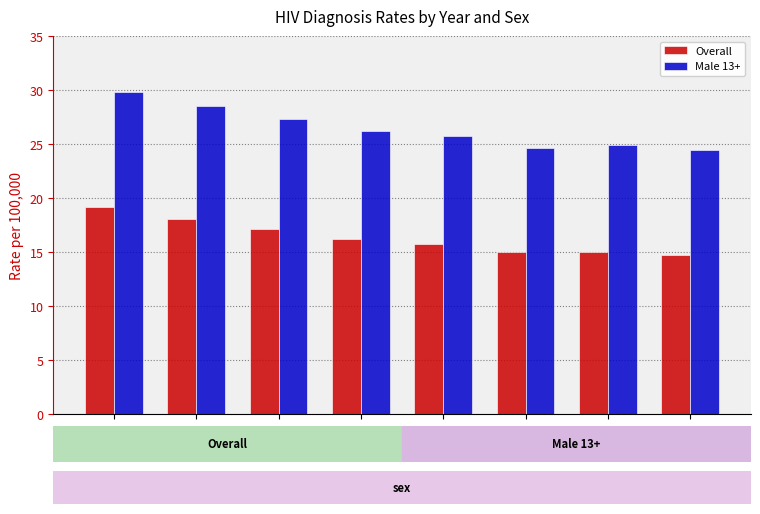

What is the difference between the highest and lowest values at 2009?

10.4